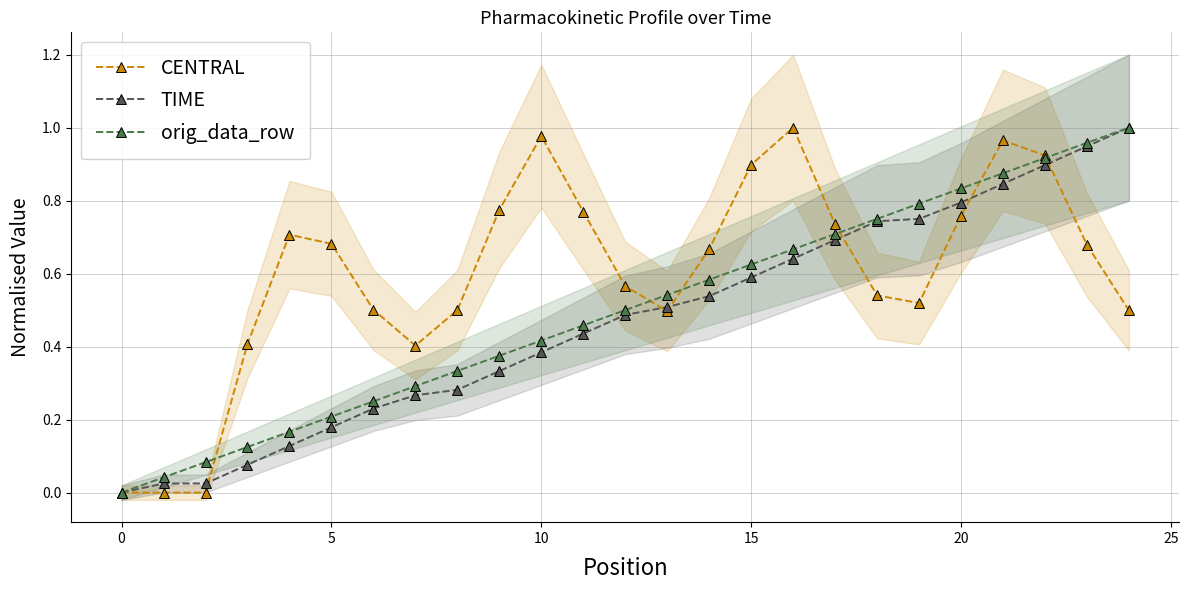

What is the value of the TIME point at the 16th from the left?

0.1